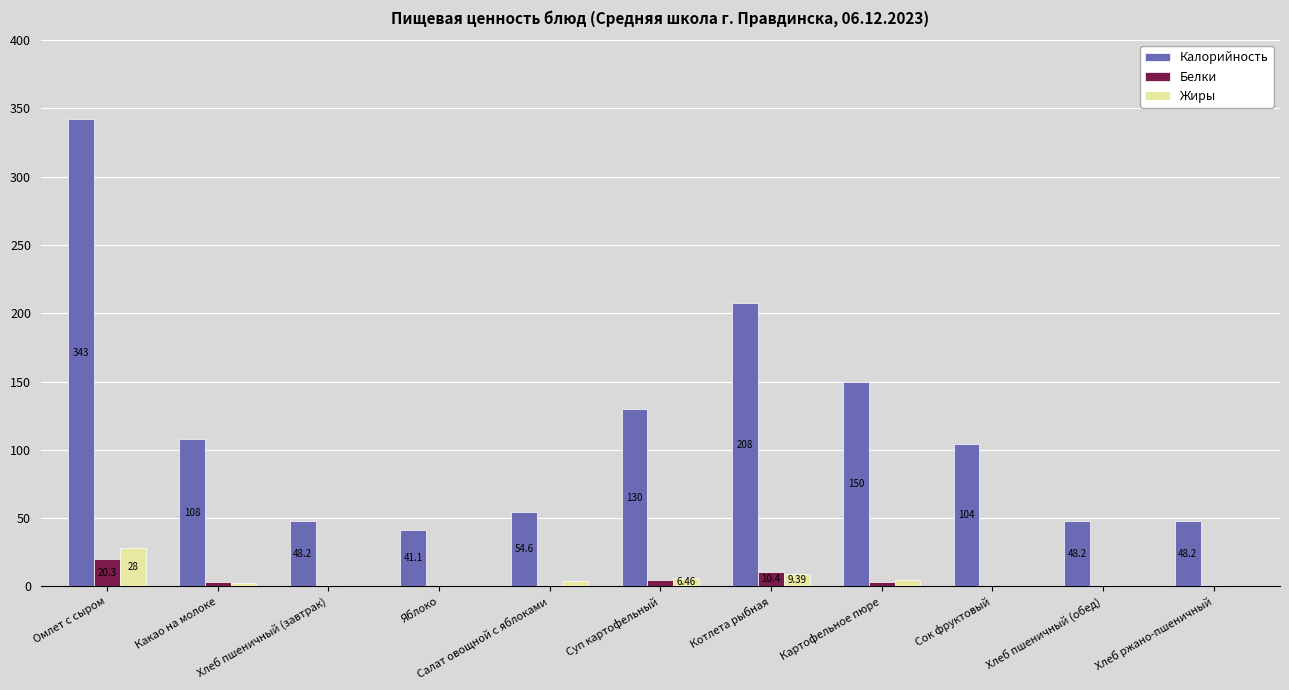

What is the total value across all series at Сок фруктовый?

104.0